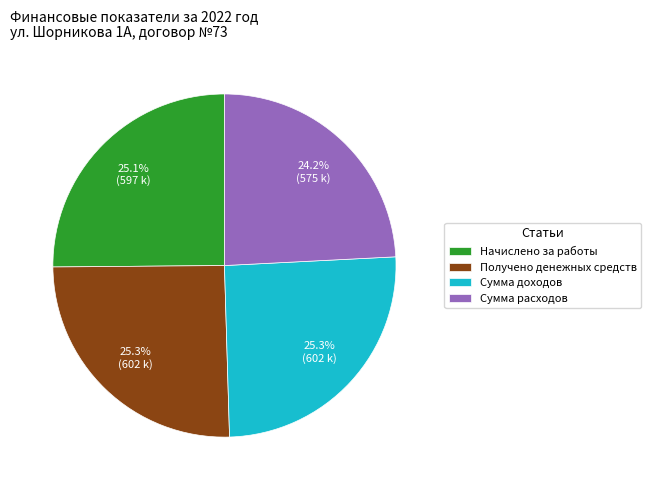

Which slice is the smallest?

Сумма расходов